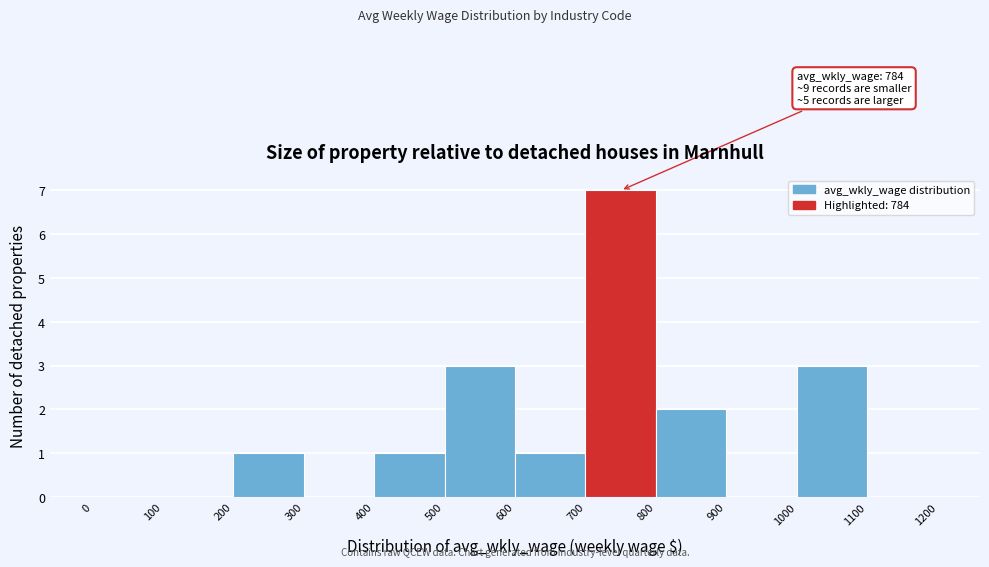

Which range on the x-axis has the tallest bar?

700 to 800